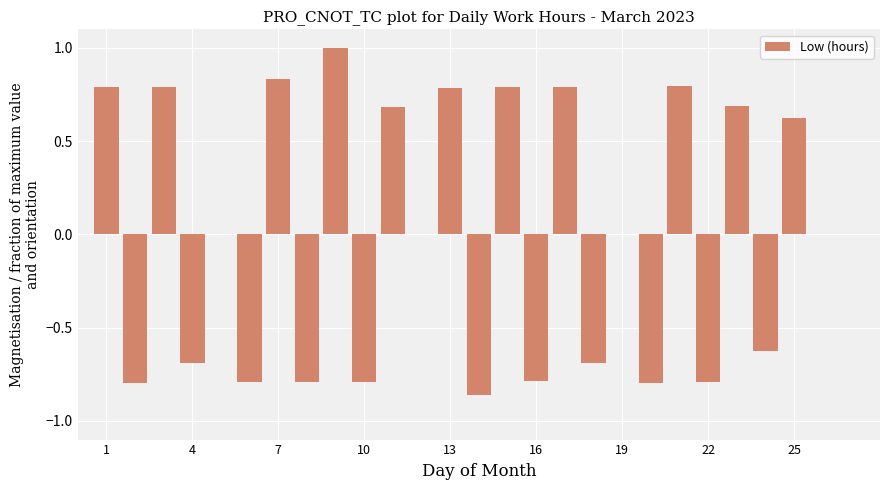

What is the maximum value shown in the chart?

1.0